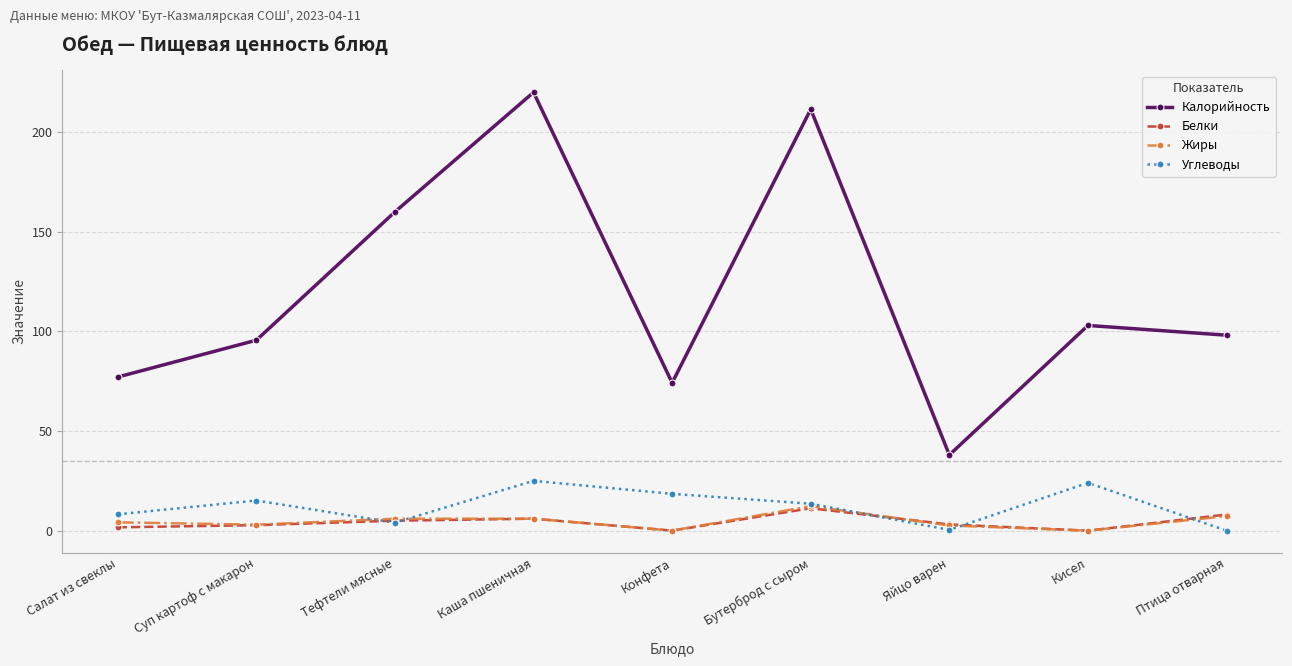

What is the average value of the Белки series?

4.2